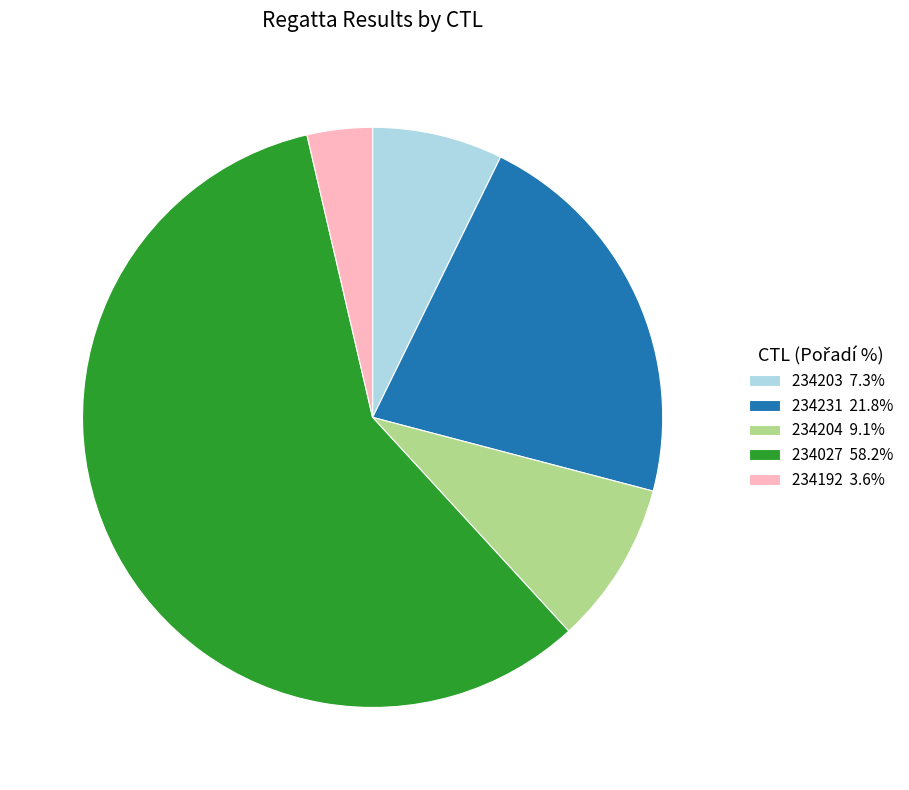

Does any single category account for the majority?

Yes